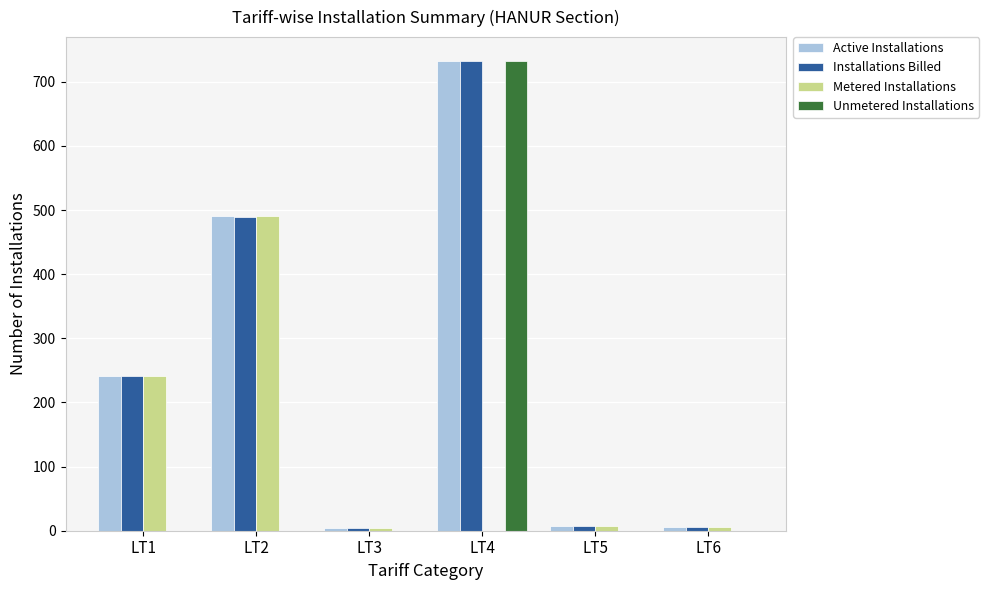

What are all the series names shown in the legend?

Active Installations, Installations Billed, Metered Installations, Unmetered Installations